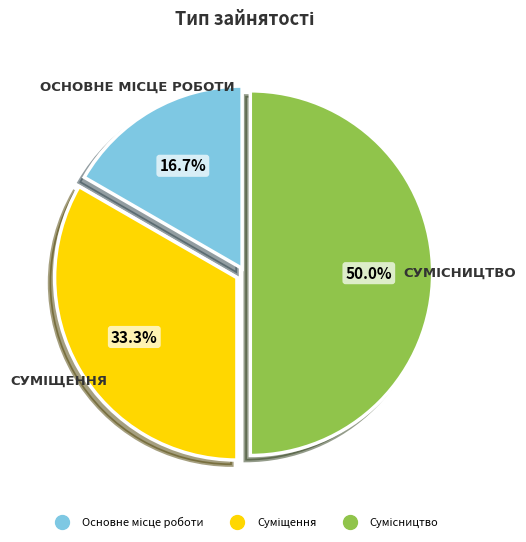

Count the number of slices in the pie.

3